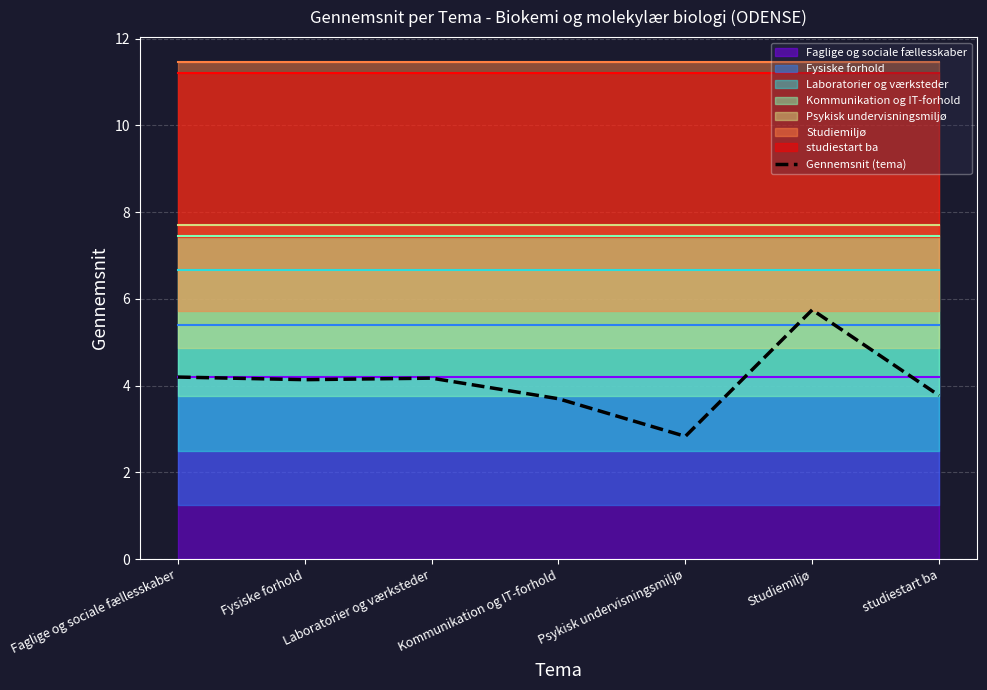

Reading right to left, what are all the values shown in this chart?

studiestart ba=3.8	Studiemiljø=5.8	Psykisk undervisningsmiljø=2.8	Kommunikation og IT-forhold=3.7	Laboratorier og værksteder=4.2	Fysiske forhold=4.1	Faglige og sociale fællesskaber=4.2